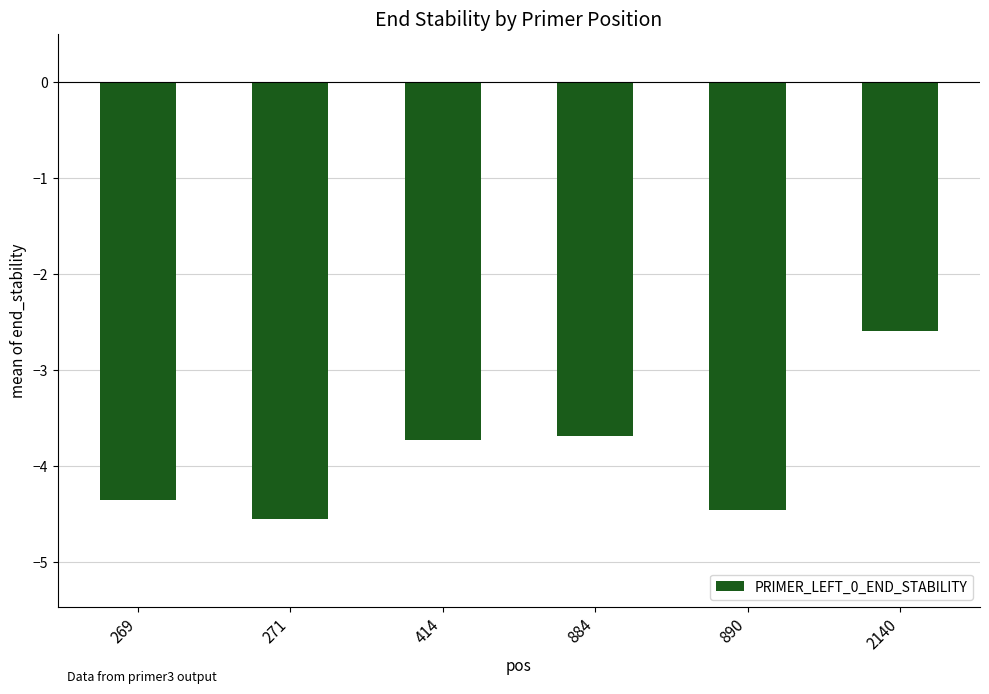

What is the approximate value at 414?

-3.7